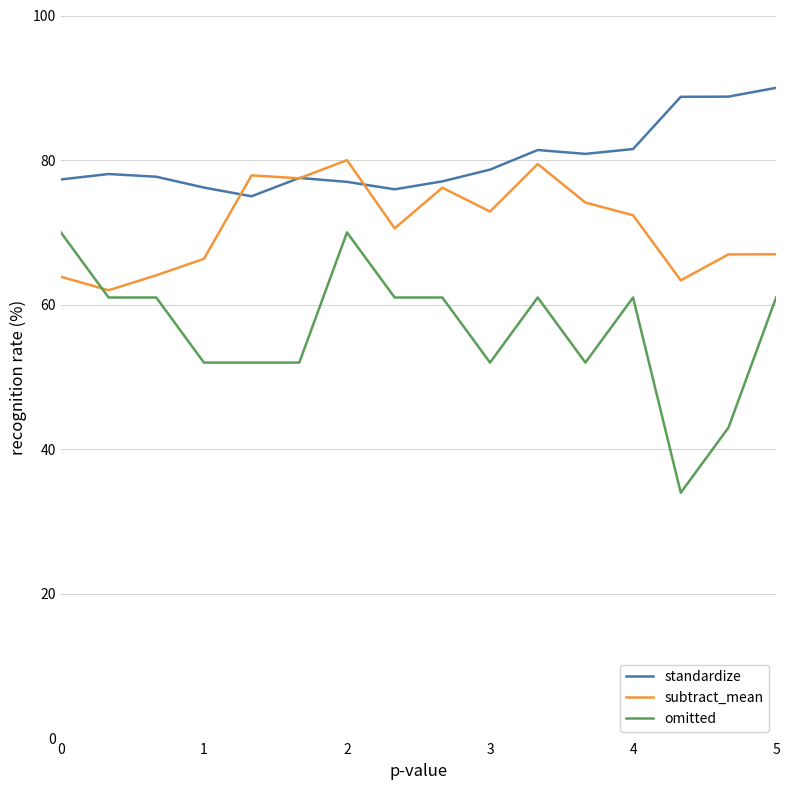

Does the chart have visible grid lines?

Yes